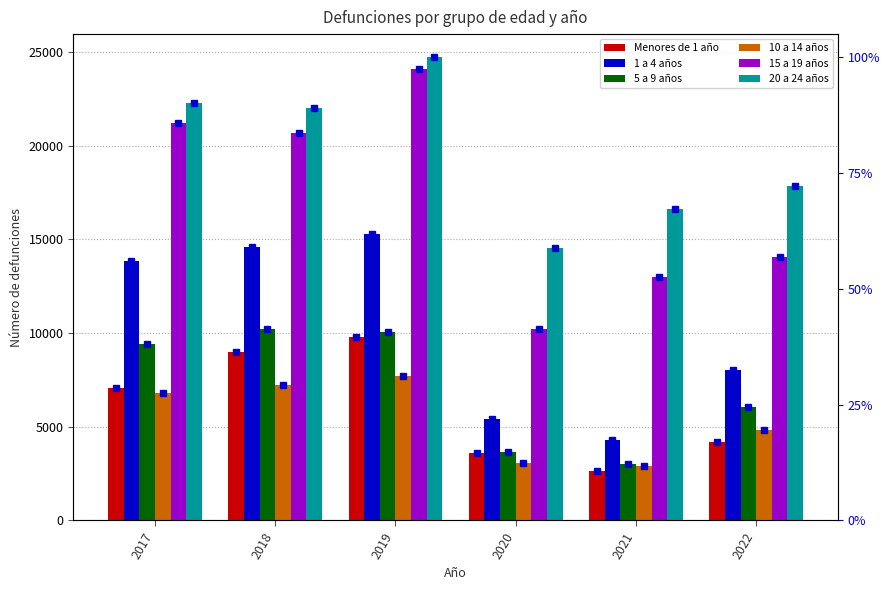

How many values in the Menores de 1 año series are below 7072?

3